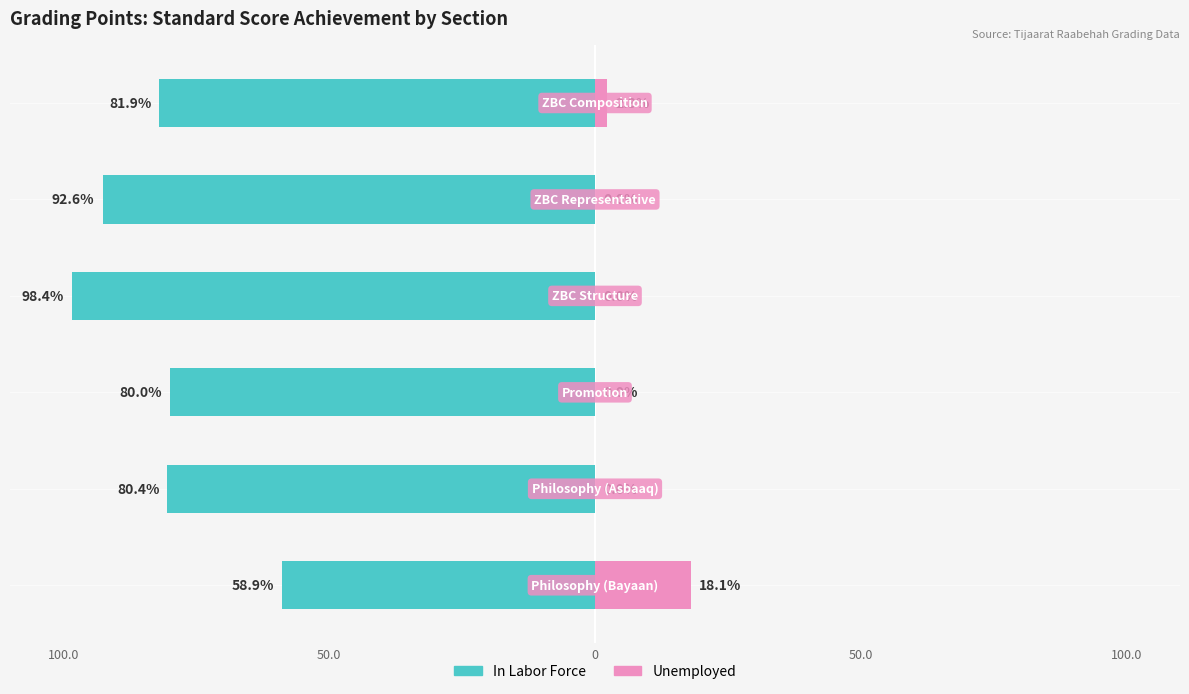

How many bars are there in total?

12